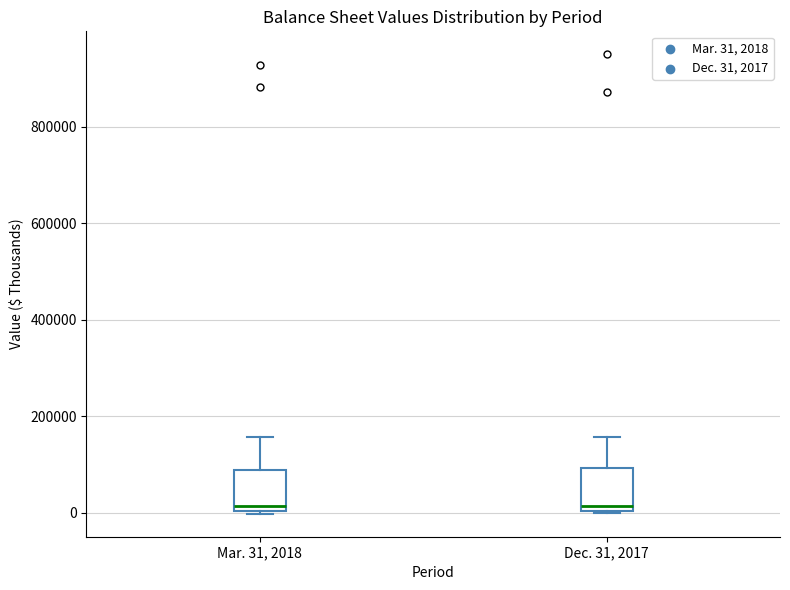

Where is the lower edge of the box for Mar. 31, 2018 on the y-axis? The values are not printed on the chart, so give them approximately, as read against the axis.

0